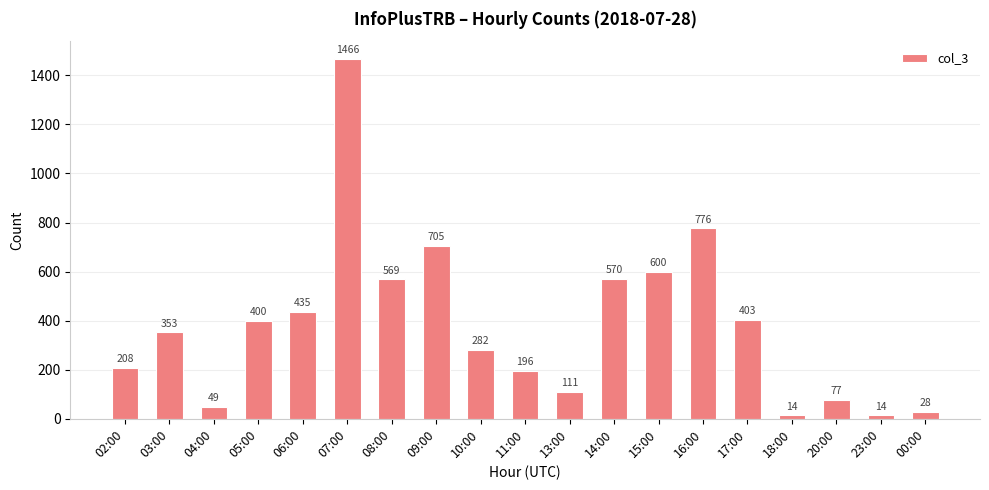

Are the bars grouped side by side (vs. stacked)?

No